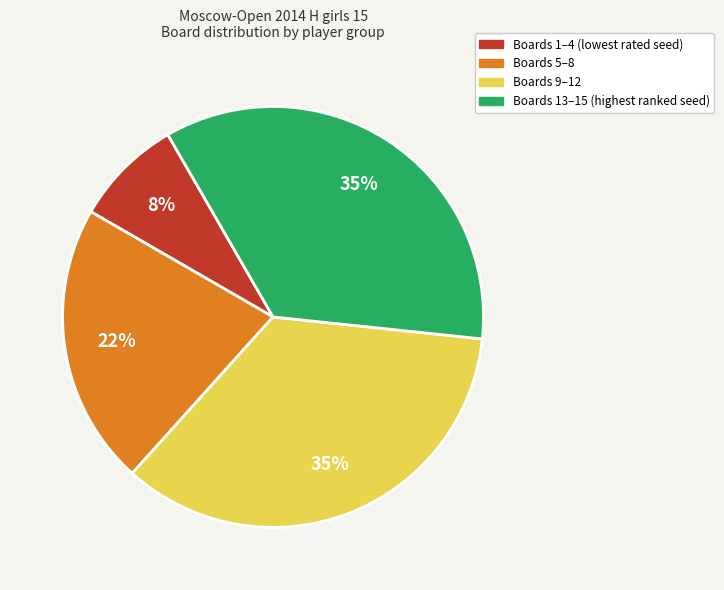

Is there any slice that represents more than half of the pie?

No